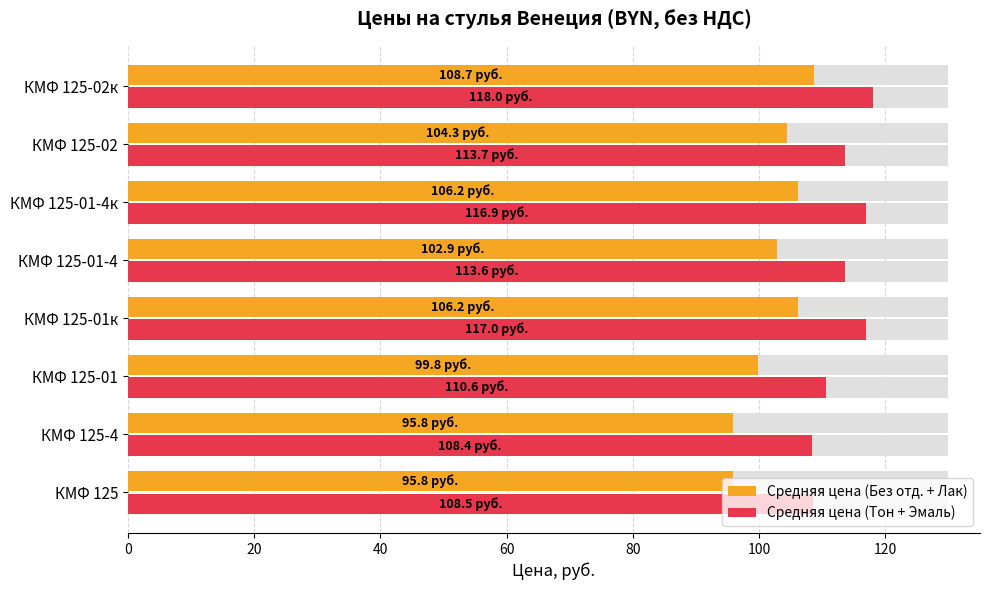

Which series has the largest total across all categories?

Средняя цена (Тон + Эмаль)